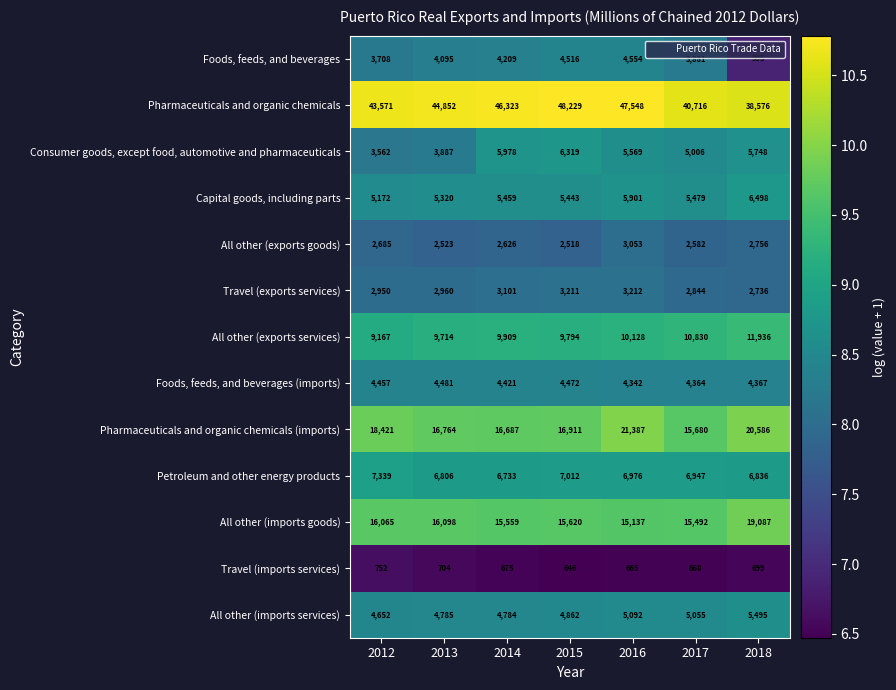

At which label does All other (imports goods) reach its minimum?

2016